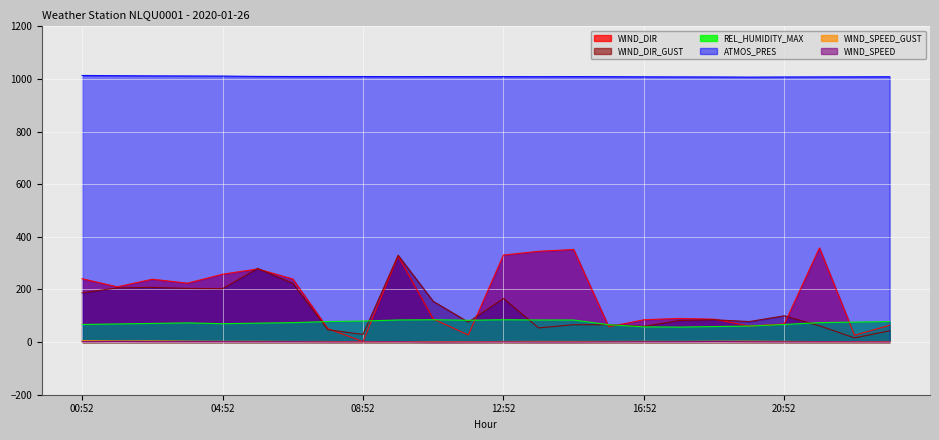

List the series in order of their peak value, highest first.

ATMOS_PRES, WIND_DIR, WIND_DIR_GUST, REL_HUMIDITY_MAX, WIND_SPEED_GUST, WIND_SPEED